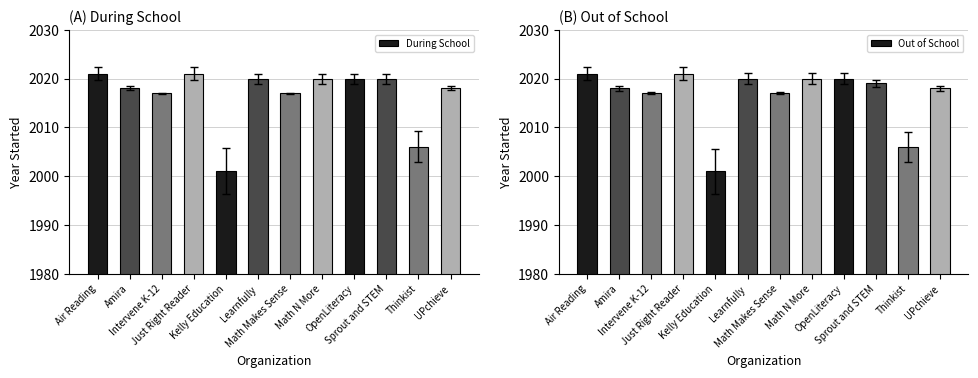

How many bars are there in total?

24